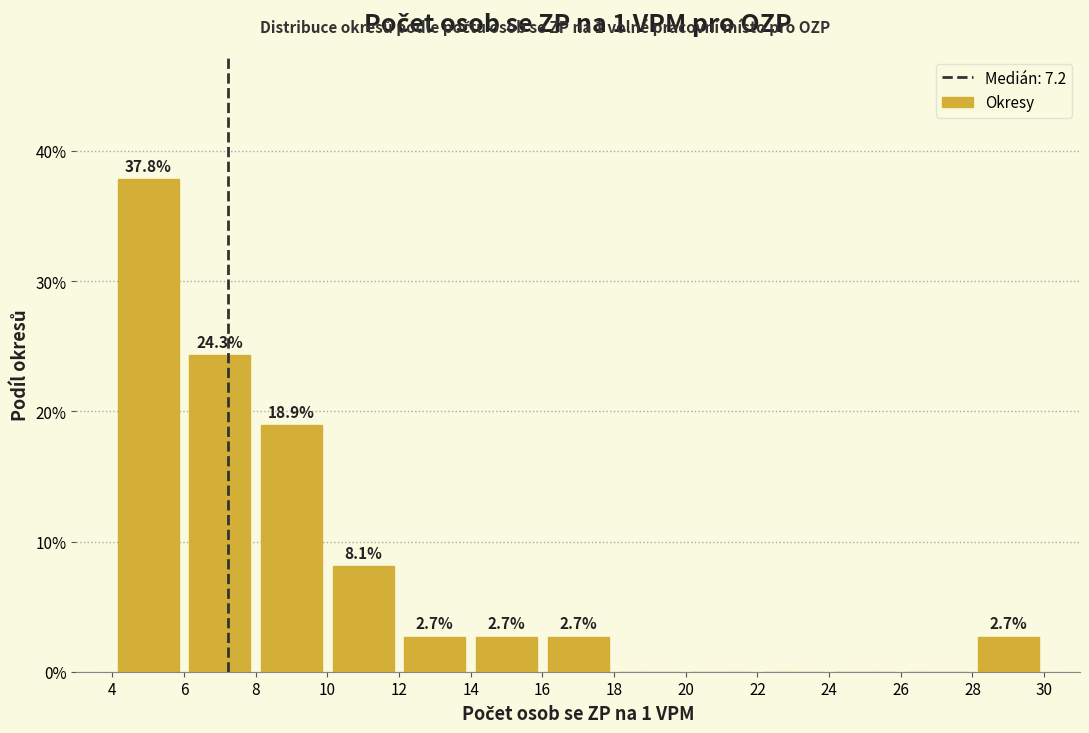

Which range on the x-axis has the tallest bar?

4 to 6